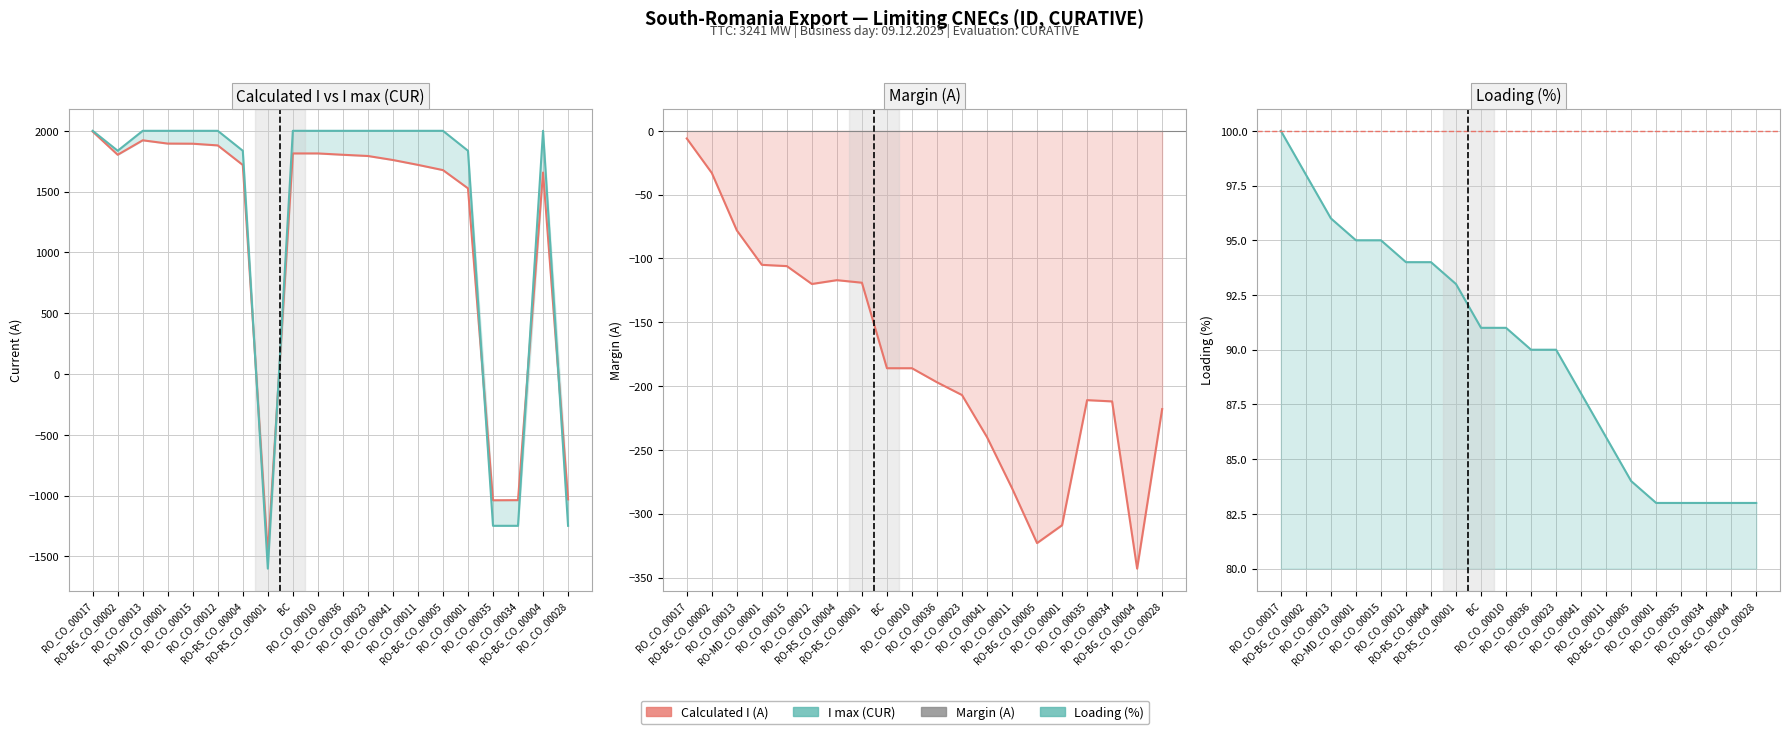

Rank the series at RO_CO_00010 from highest to lowest value.

I max (CUR), Calculated I (A), Loading (%), Margin (A)